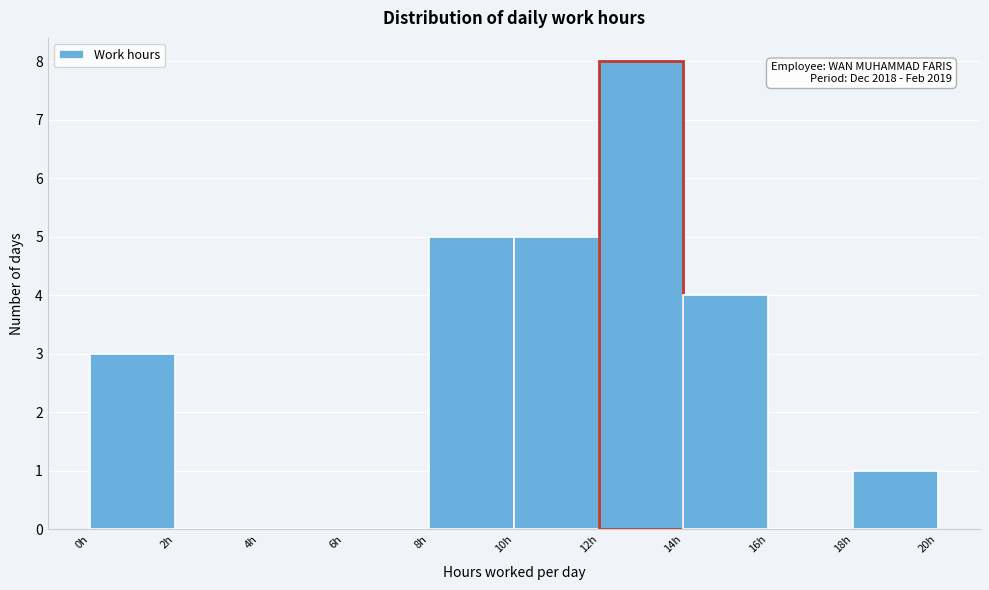

Over which range of the x-axis is the bar tallest?

12 to 14